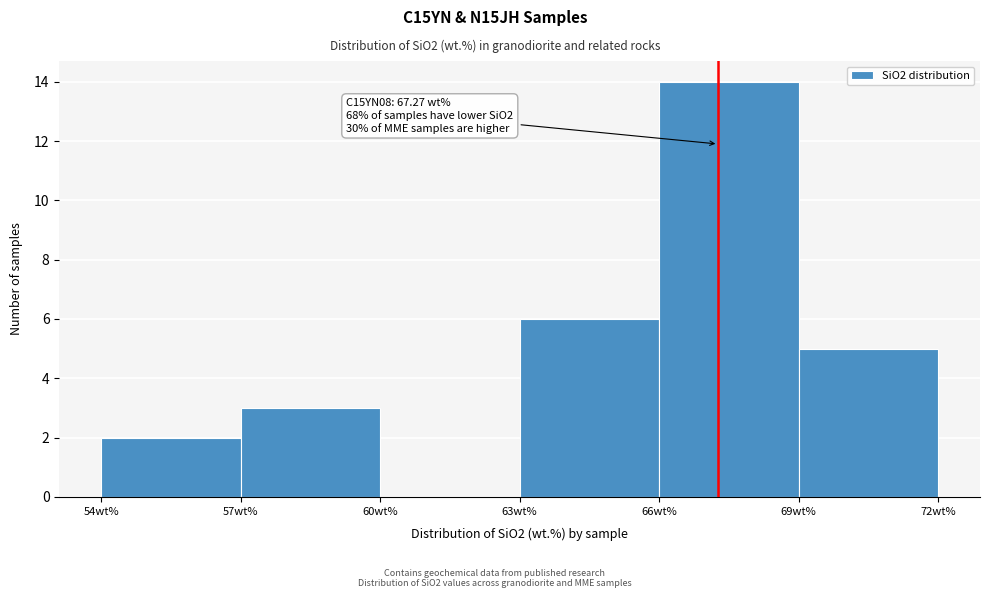

Over which range of the x-axis is the bar tallest?

66 to 69